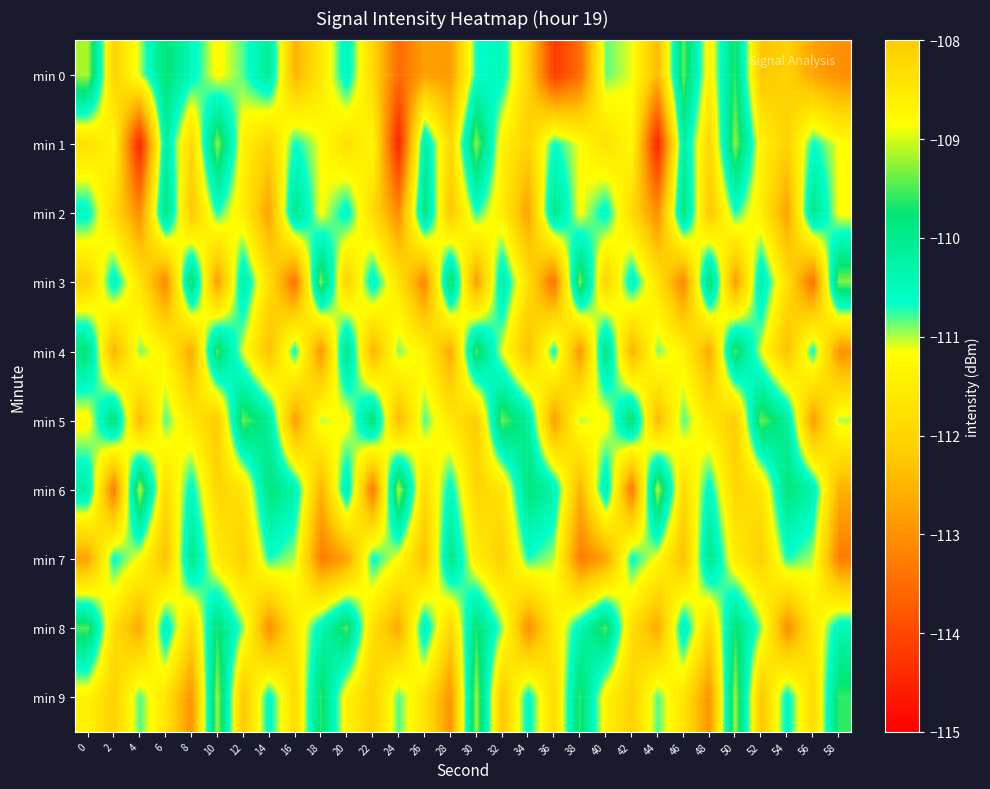

What is the total value across all series at 28?

-1116.4